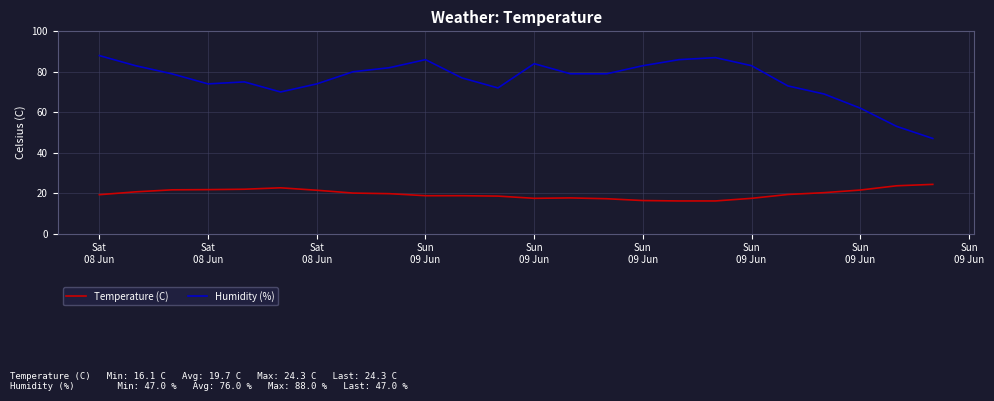

True or false: Temperature (C) and Humidity (%) cross at least once.

False